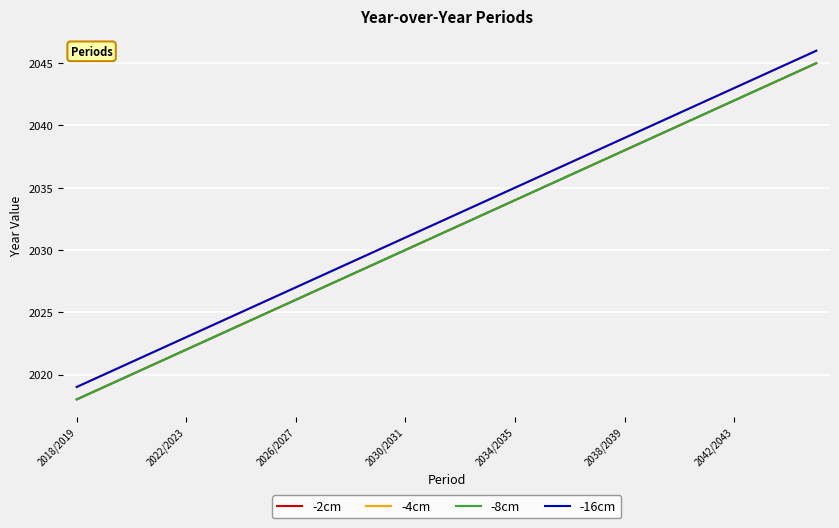

Is this an area chart (filled region under the line)?

No